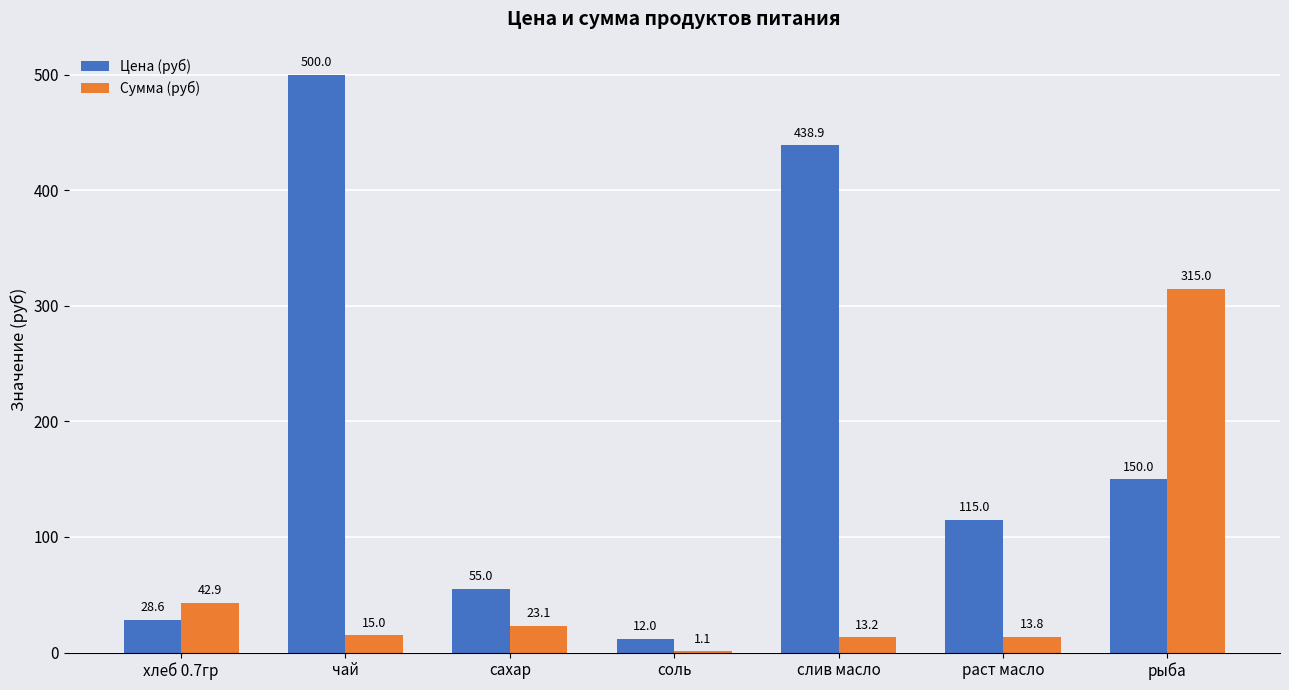

Which series has the largest total across all categories?

Цена (руб)